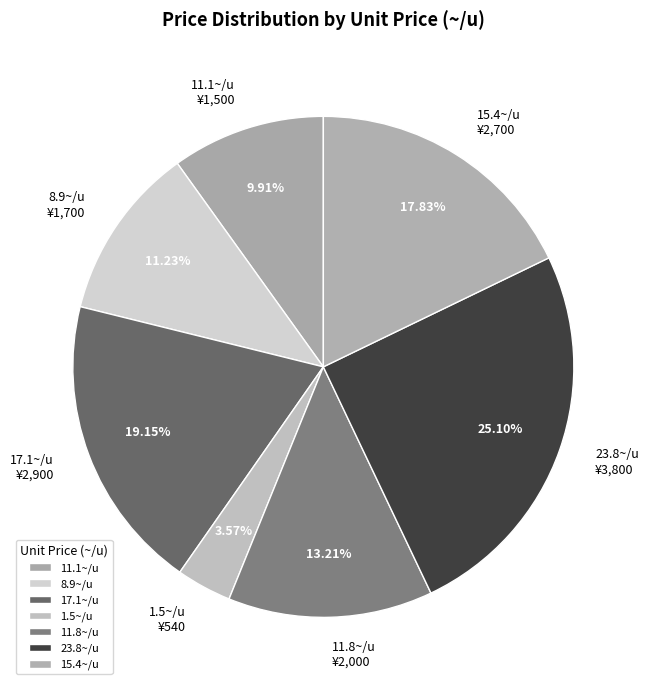

To the nearest percent, what is the difference between the largest and smallest slice percentages?

22%